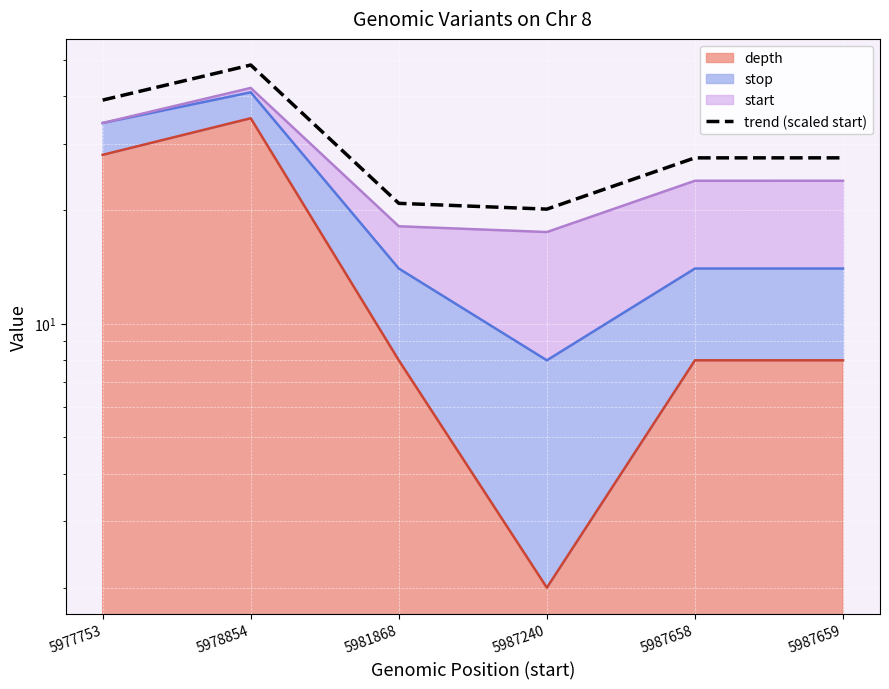

Reading right to left, what are all the values shown in this chart?

27.5	27.5	20.1	20.8	48.4	39.1